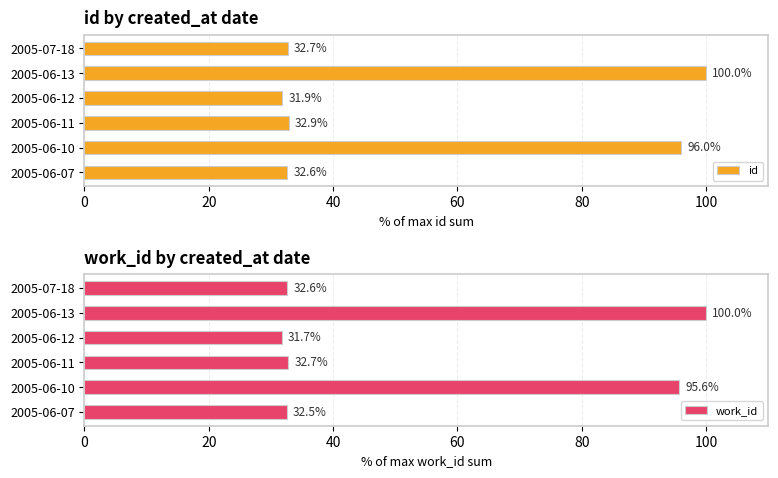

Rank the series by their average value, from highest to lowest.

id, work_id